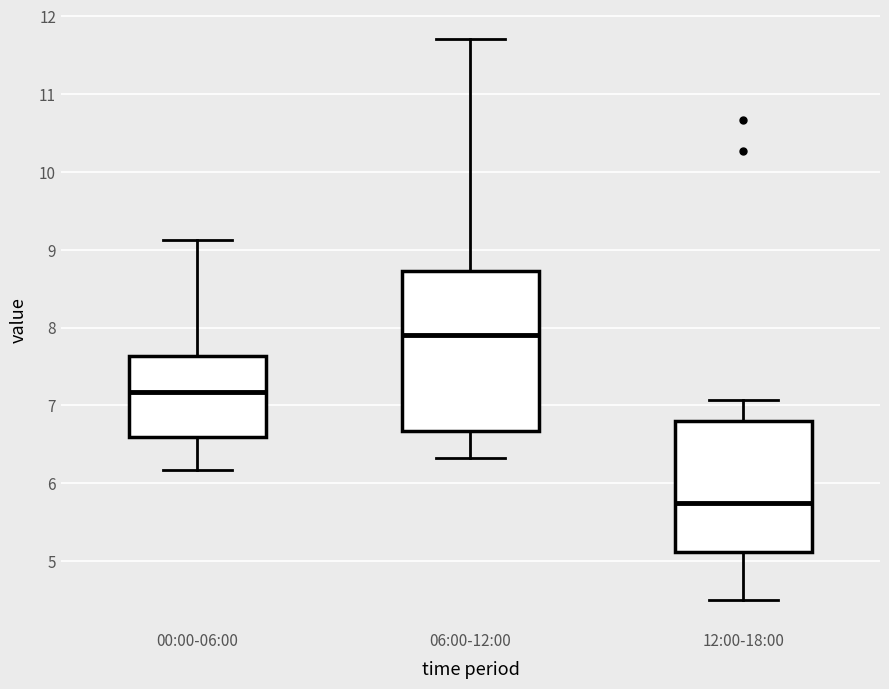

Where does the median line of the box for 06:00-12:00 sit on the y-axis? The values are not printed on the chart, so give them approximately, as read against the axis.

7.9